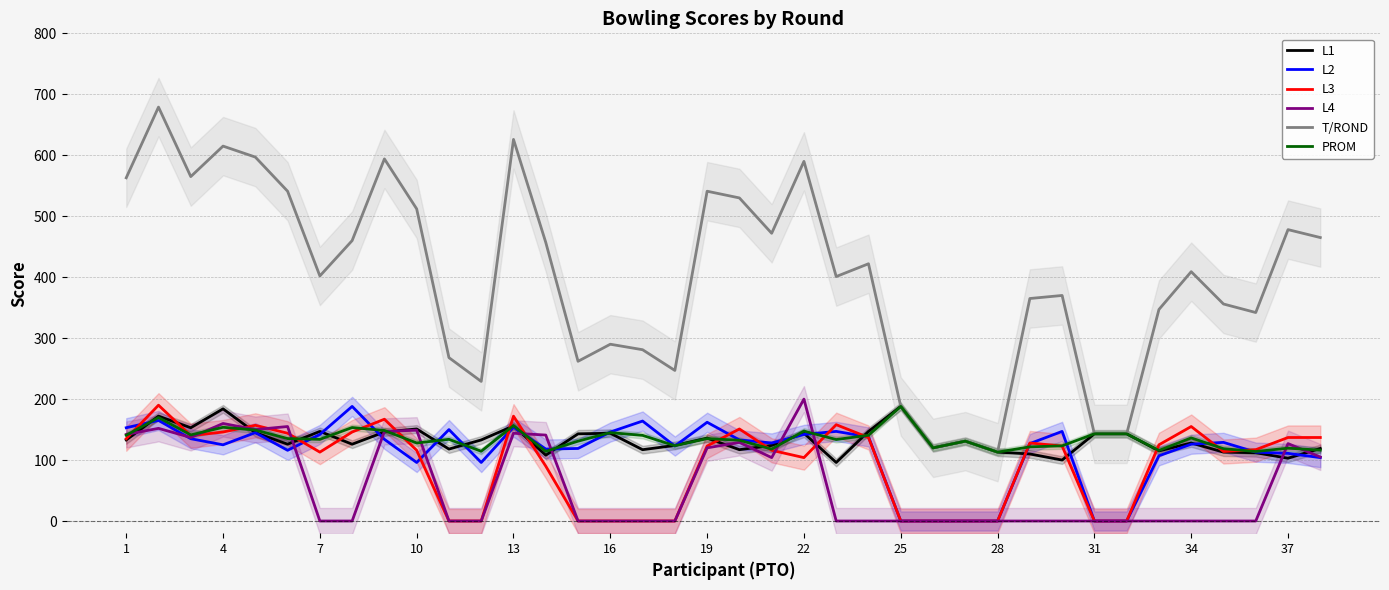

True or false: L1 has a value of 128.0 at 34.

True